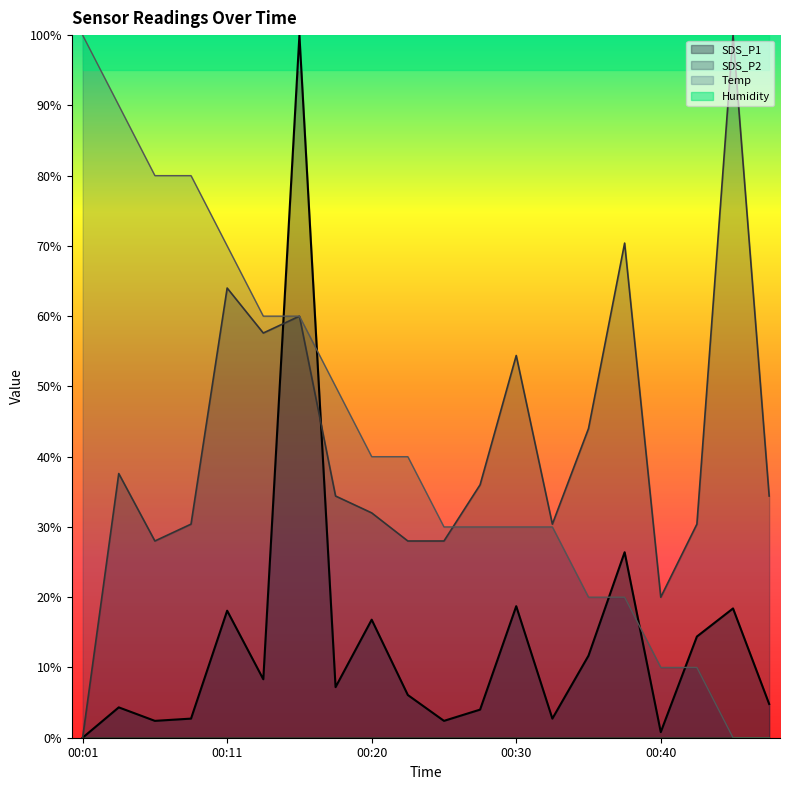

Where is SDS_P2 nearest to the value 50?

00:30